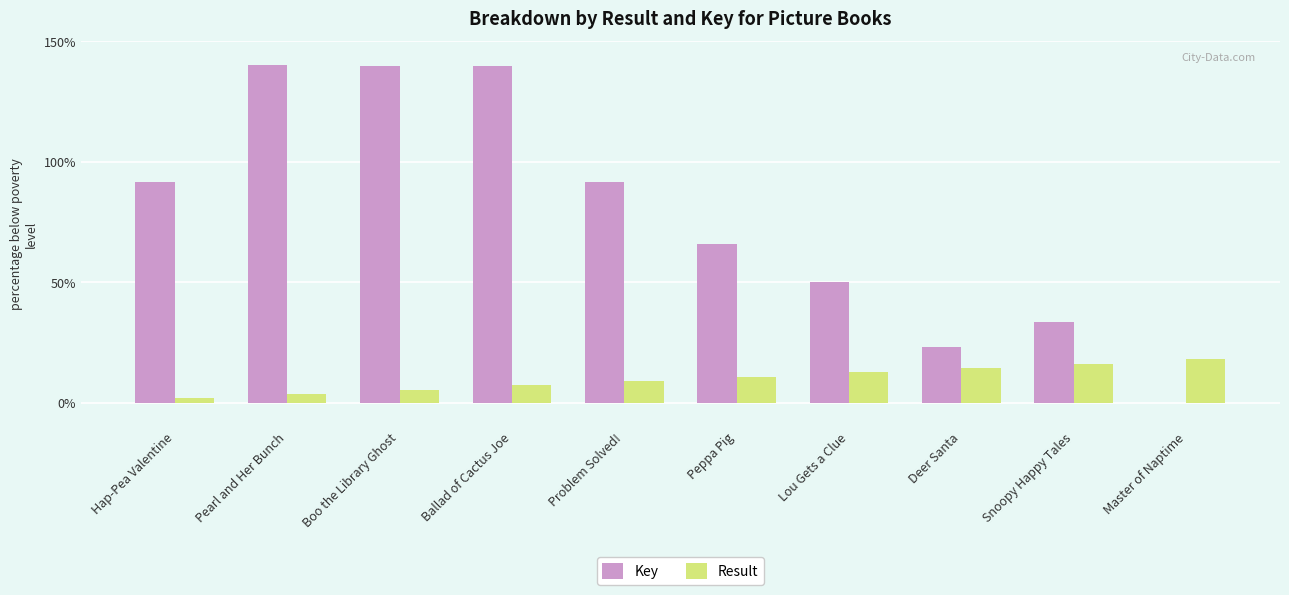

At which category does the chart reach its peak across all series?

Pearl and Her Bunch